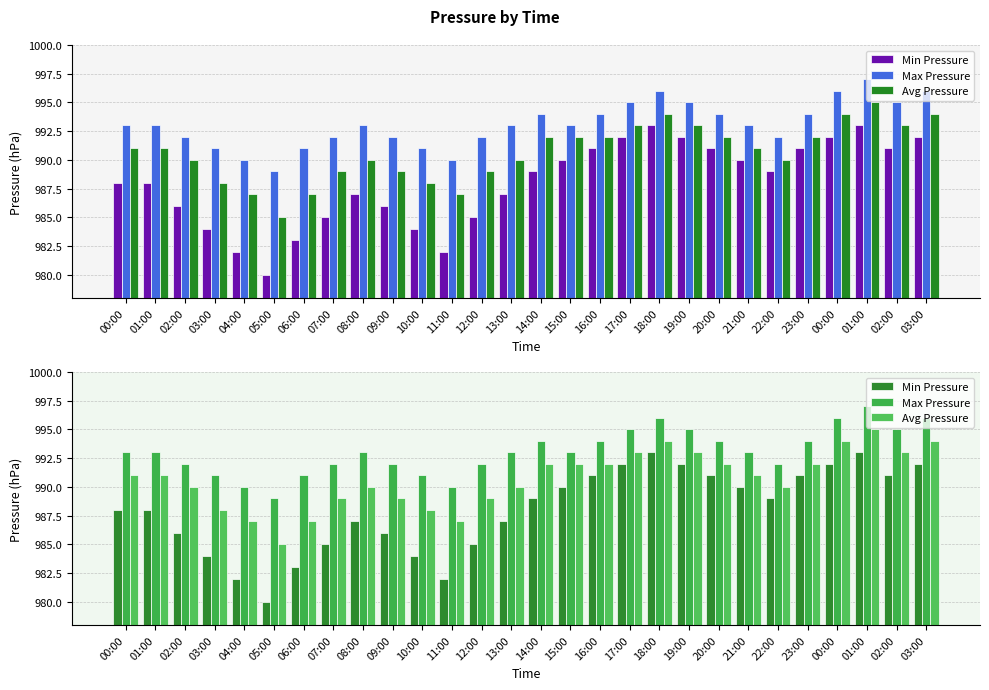

At which category is the sum across all series the highest?

01:00